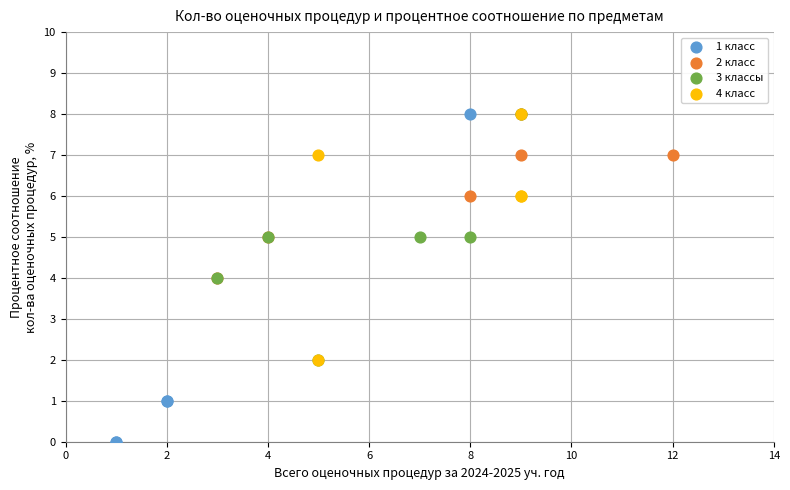

Which series contains the lowest Y value?

1 класс